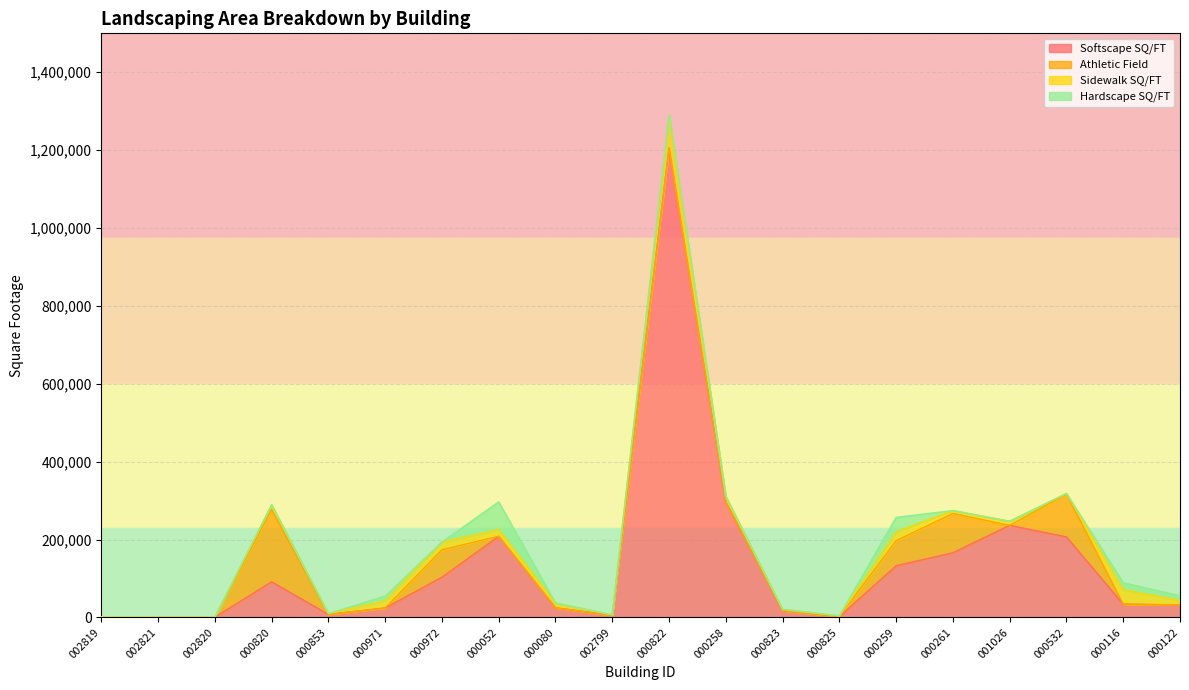

What is the difference between the Softscape SQ/FT values at 000823 and 002820?

16892.0